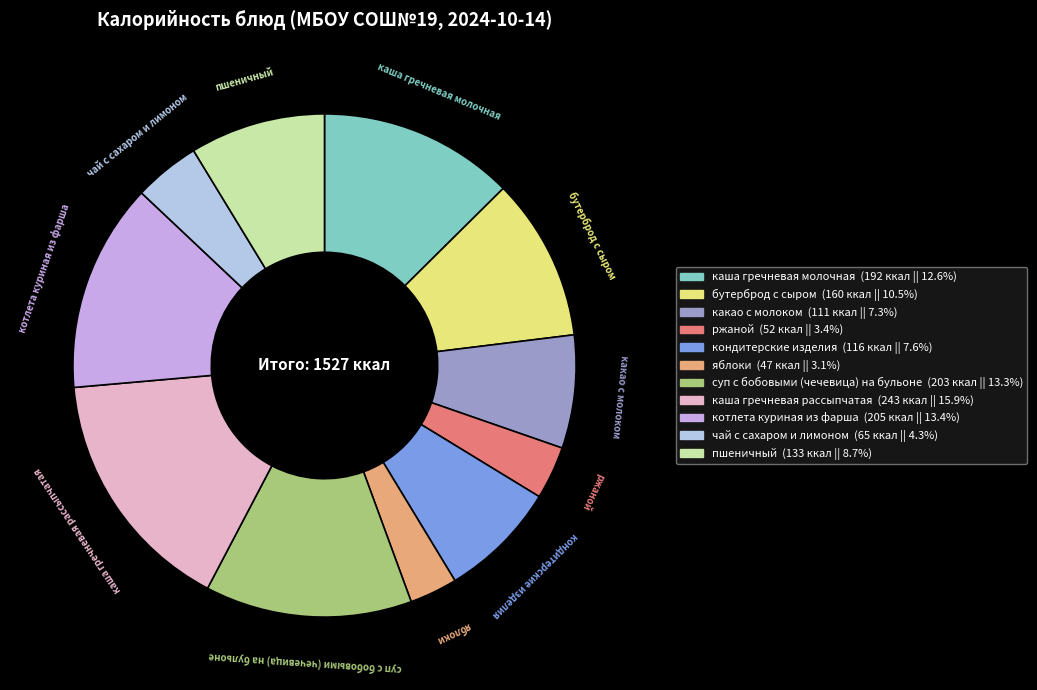

Do ржаной and каша гречневая молочная together represent more than half of the pie?

No